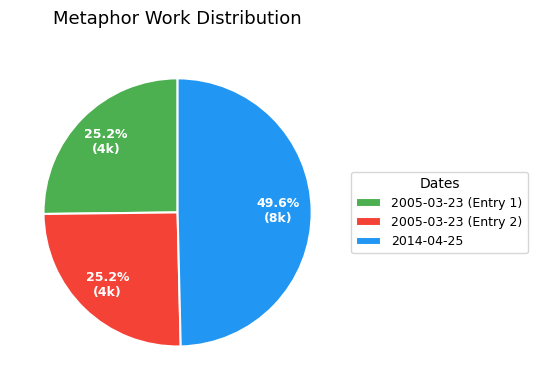

How many slices are in this pie chart?

3